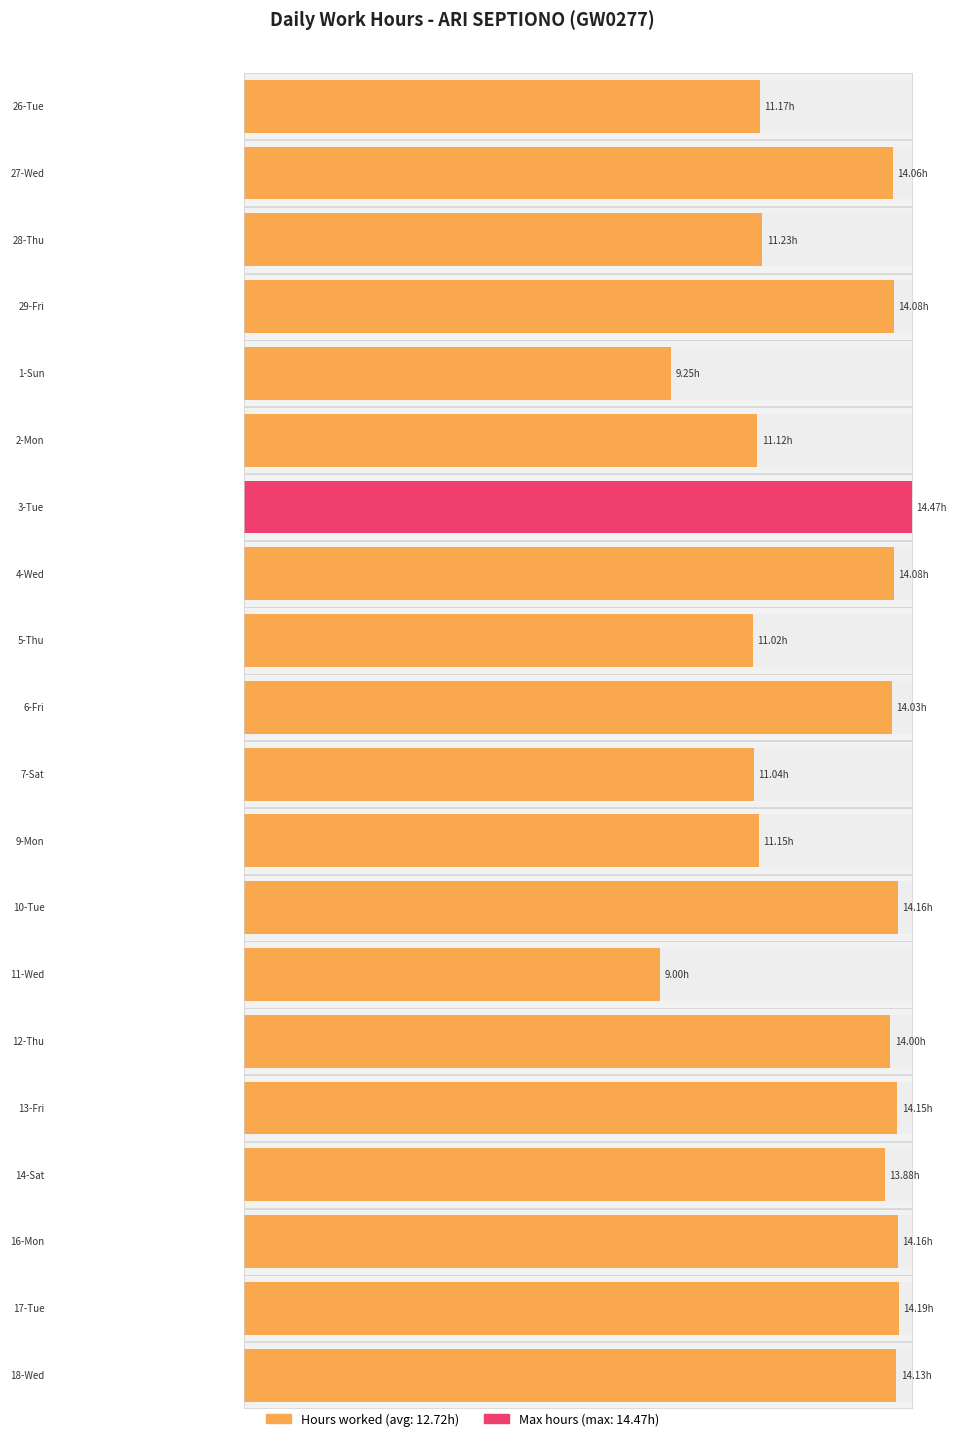

List the labels in order of value, smallest first.

11-Wed, 1-Sun, 5-Thu, 7-Sat, 2-Mon, 9-Mon, 26-Tue, 28-Thu, 14-Sat, 12-Thu, 6-Fri, 27-Wed, 29-Fri, 4-Wed, 18-Wed, 13-Fri, 10-Tue, 16-Mon, 17-Tue, 3-Tue